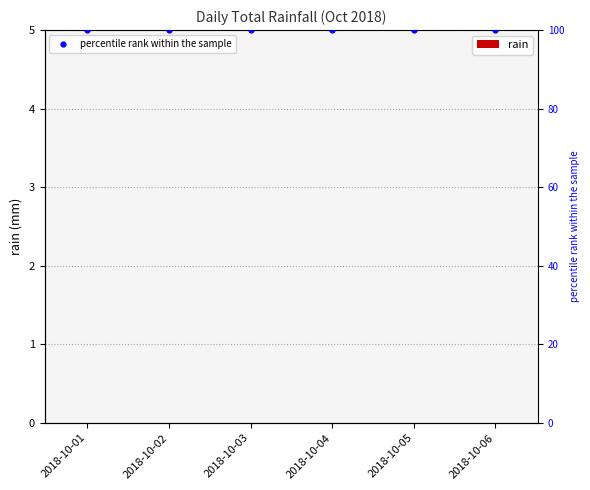

At which category is the sum across all series the highest?

2018-10-01